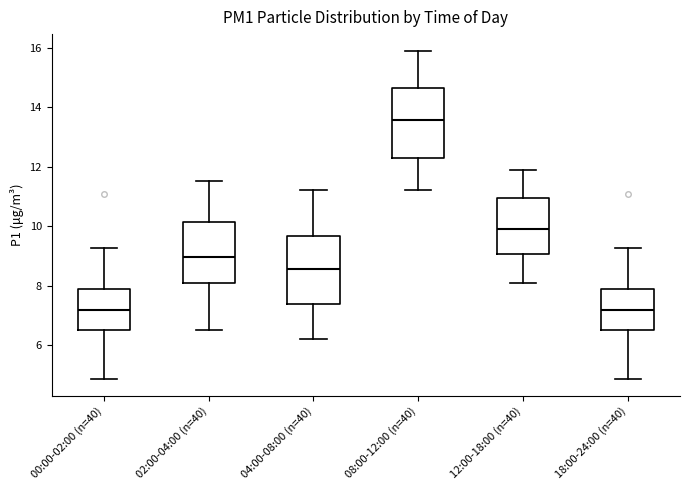

Reading left to right, read every box against the y-axis: the position of its median line, the range the box covers, and the ends of its whiskers. The values are not printed on the chart, so give them approximately, as read against the axis.

00:00-02:00 (n=40): median 7.2, box 6.6 to 7.8, whiskers 4.8 to 9.2
02:00-04:00 (n=40): median 9.0, box 8.0 to 10.2, whiskers 6.6 to 11.6
04:00-08:00 (n=40): median 8.6, box 7.4 to 9.6, whiskers 6.2 to 11.2
08:00-12:00 (n=40): median 13.6, box 12.2 to 14.6, whiskers 11.2 to 16.0
12:00-18:00 (n=40): median 10.0, box 9.0 to 11.0, whiskers 8.2 to 12.0
18:00-24:00 (n=40): median 7.2, box 6.6 to 7.8, whiskers 4.8 to 9.2